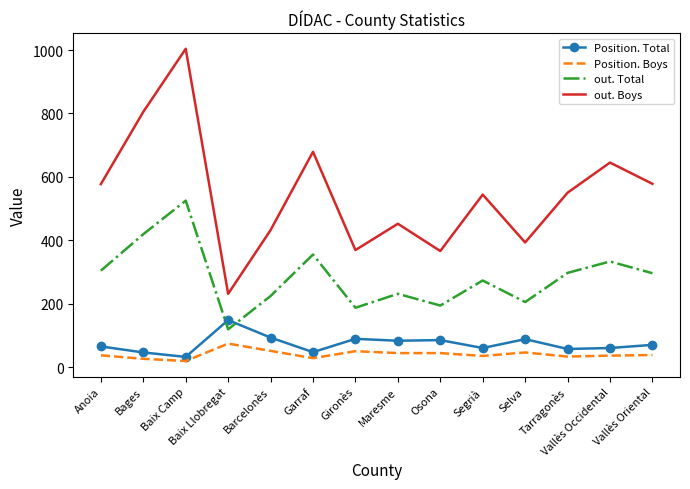

What is the total value across all series at Gironès?

695